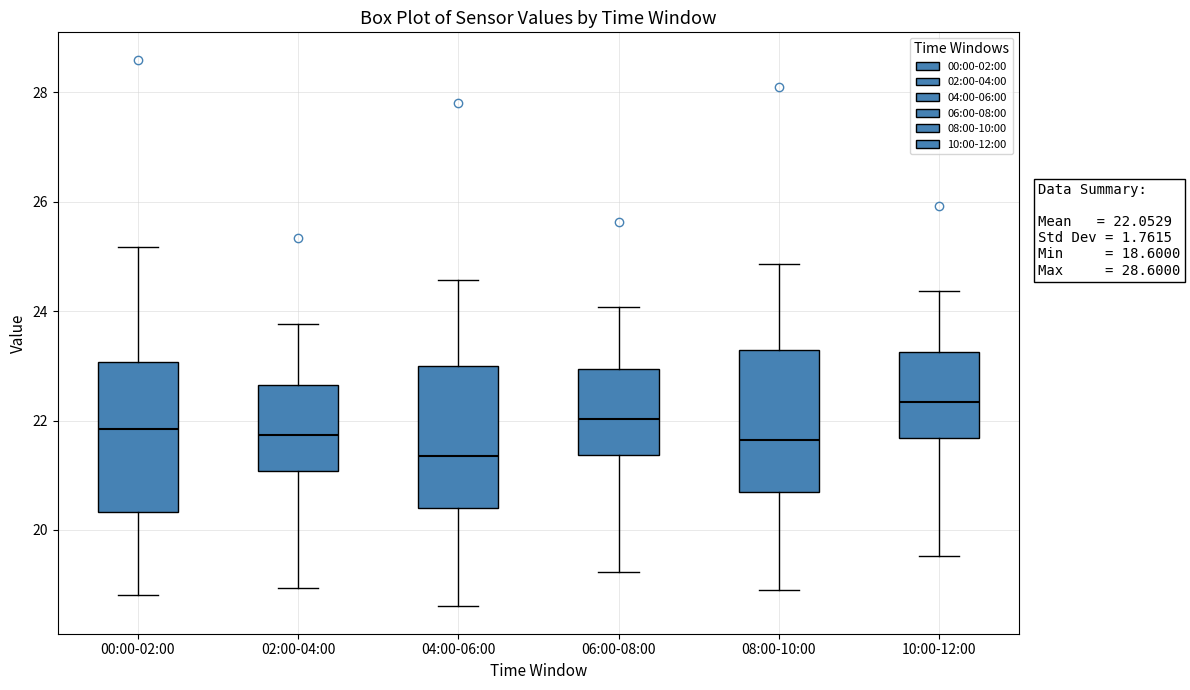

Which box has the lowest median line?

04:00-06:00